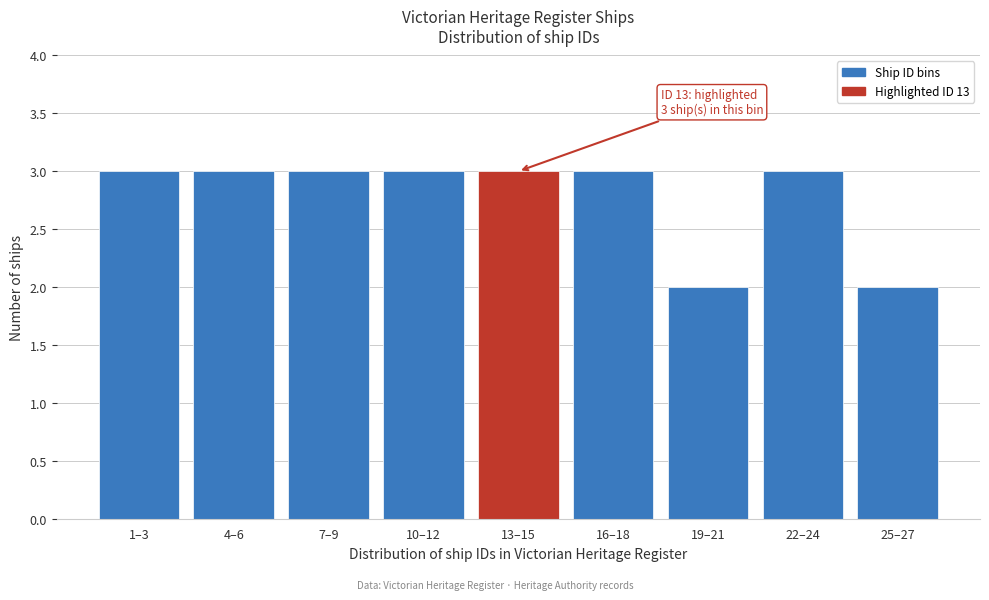

Reading left to right, list all the values displayed in this chart.

1–3=3	4–6=3	7–9=3	10–12=3	13–15=3	16–18=3	19–21=2	22–24=3	25–27=2